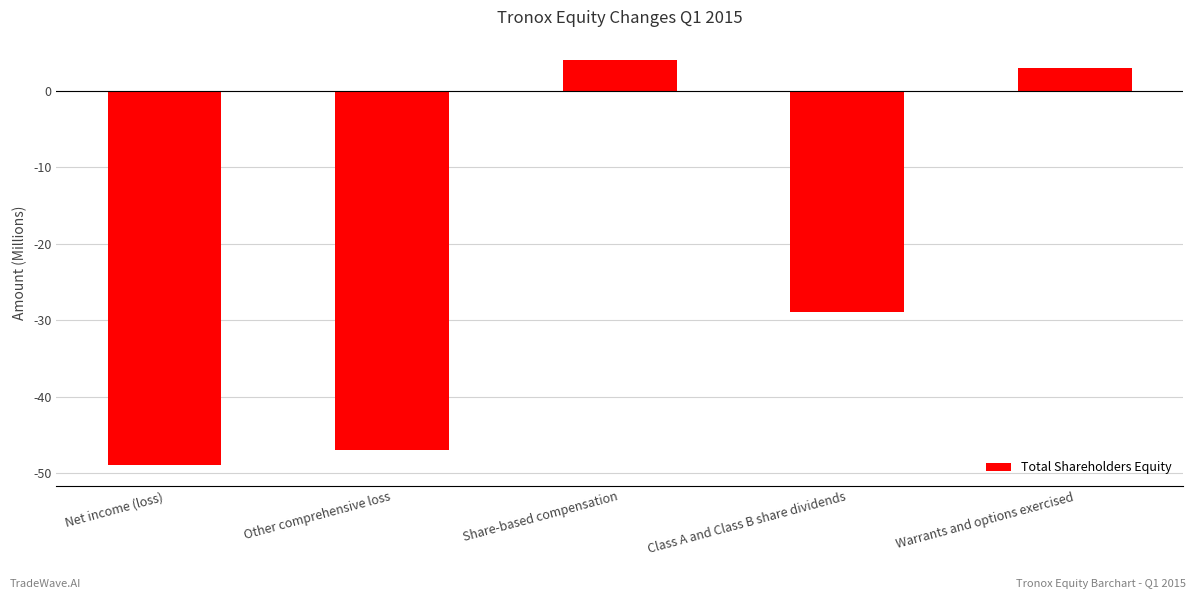

Reading left to right, transcribe all the data shown in this chart.

Net income (loss)=-49	Other comprehensive loss=-47	Share-based compensation=4	Class A and Class B share dividends=-29	Warrants and options exercised=3